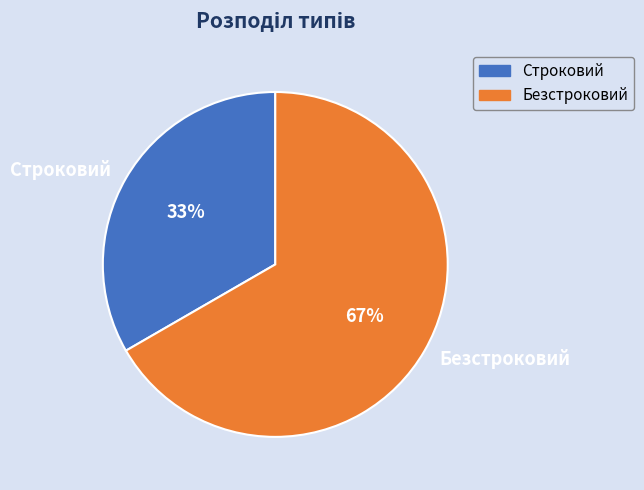

Count the number of slices in the pie.

2